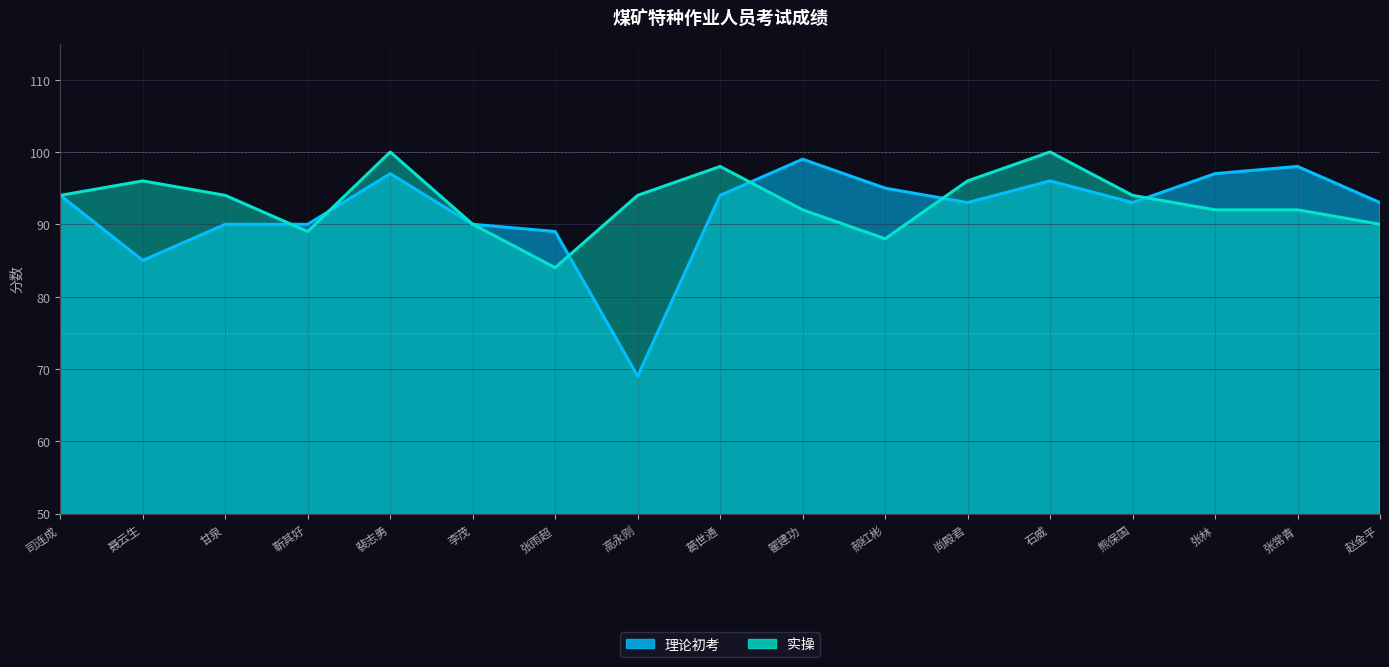

What position from the right is 熊保国?

4